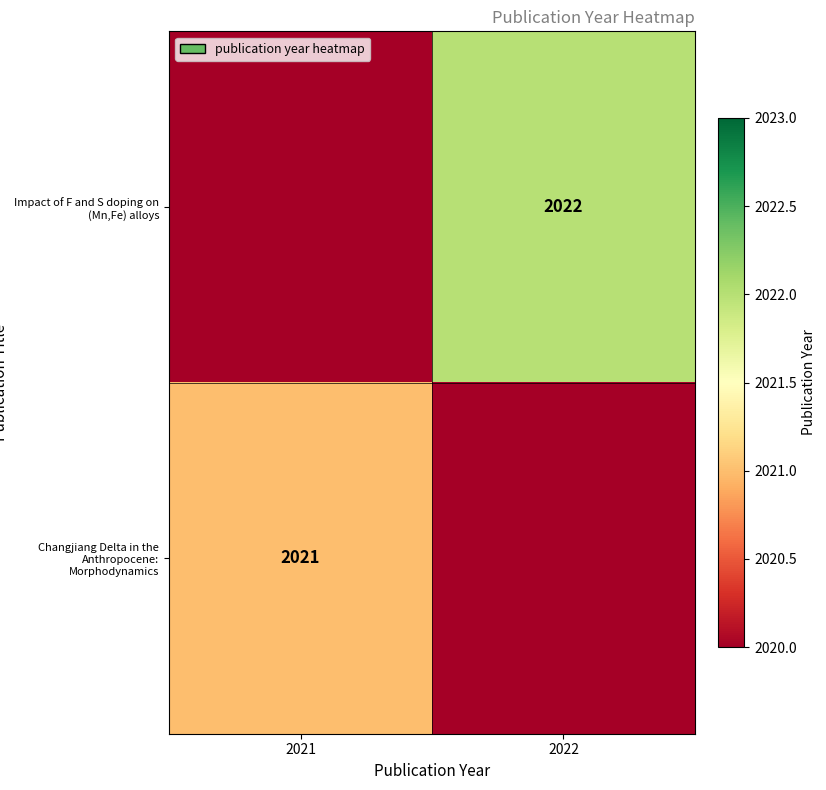

What is the total value across all series at 2022?

2022